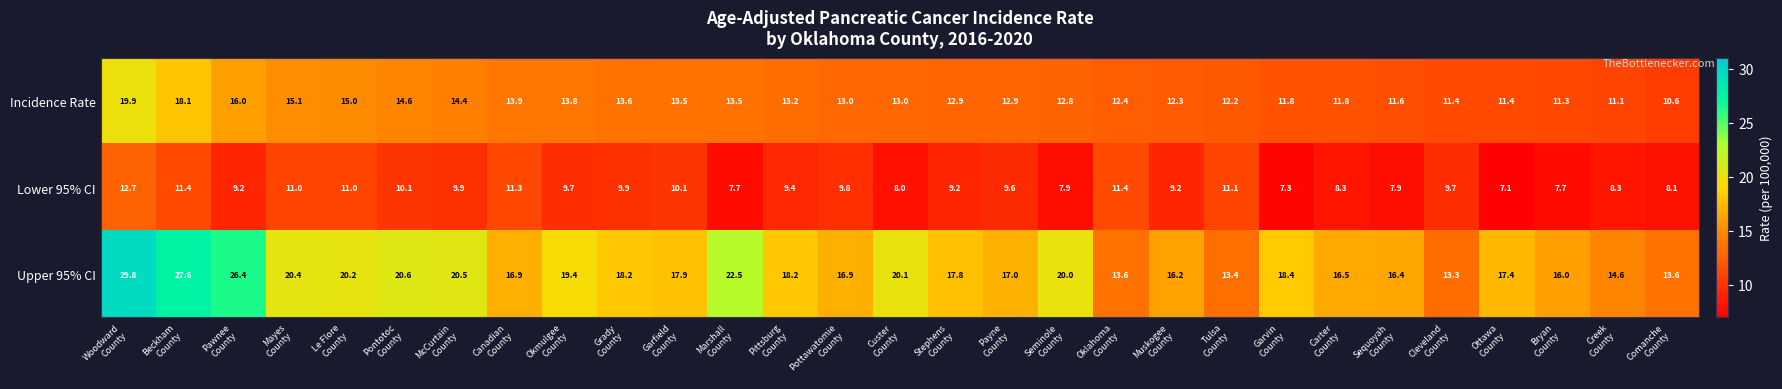

At which category is the sum across all series the highest?

Woodward
County